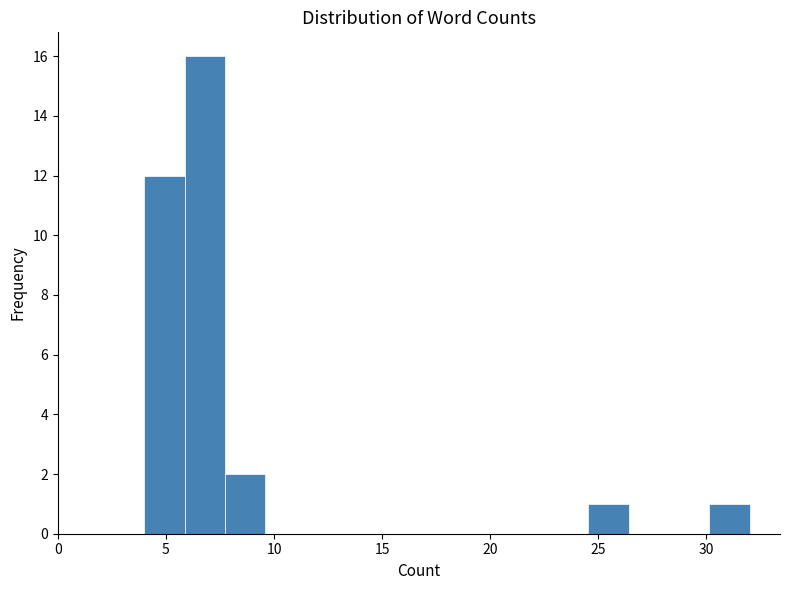

Read against the x-axis, roughly where is the centre of the tallest bar?

7.0